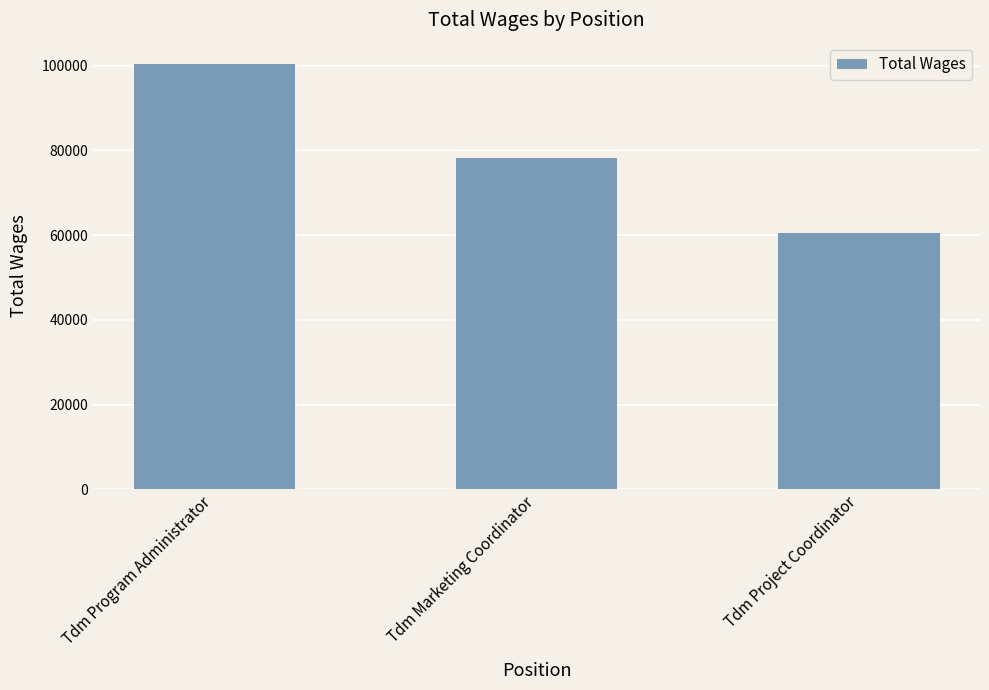

What is the label of the 1st bar from the right?

Tdm Project Coordinator